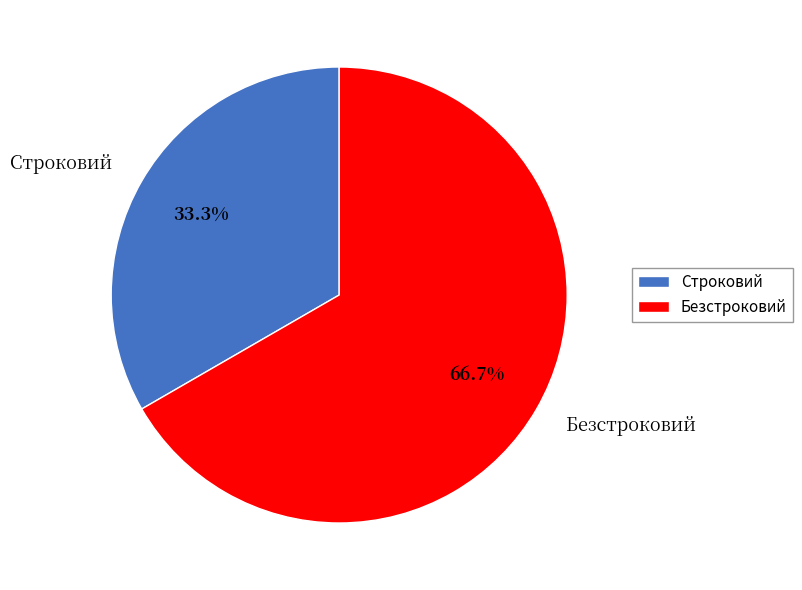

What percentage do Безстроковий and Строковий together represent?

100.0%